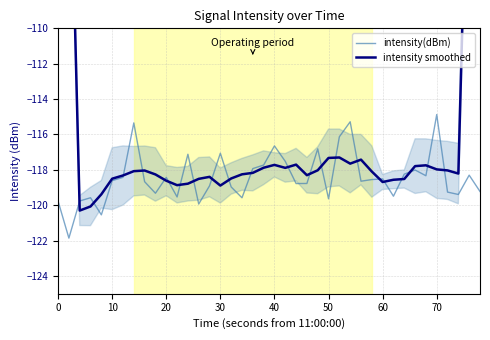

How many interior local valleys does the intensity smoothed series have?

8